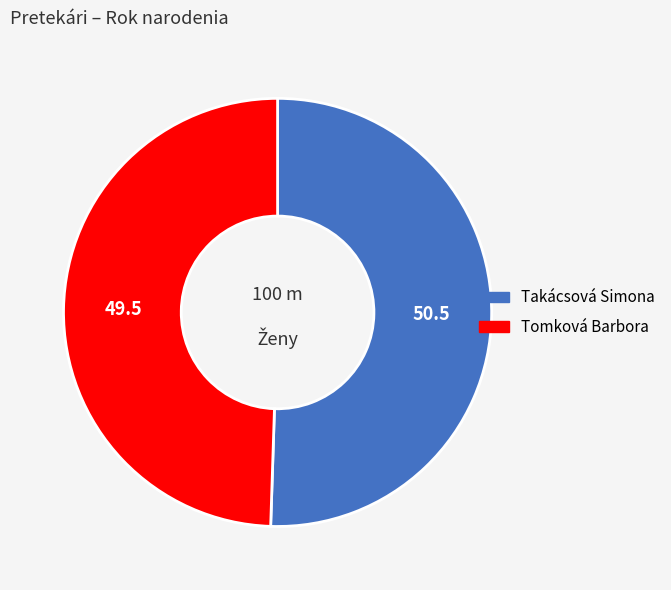

Combined, do Takácsová Simona and Tomková Barbora account for over 50%?

Yes